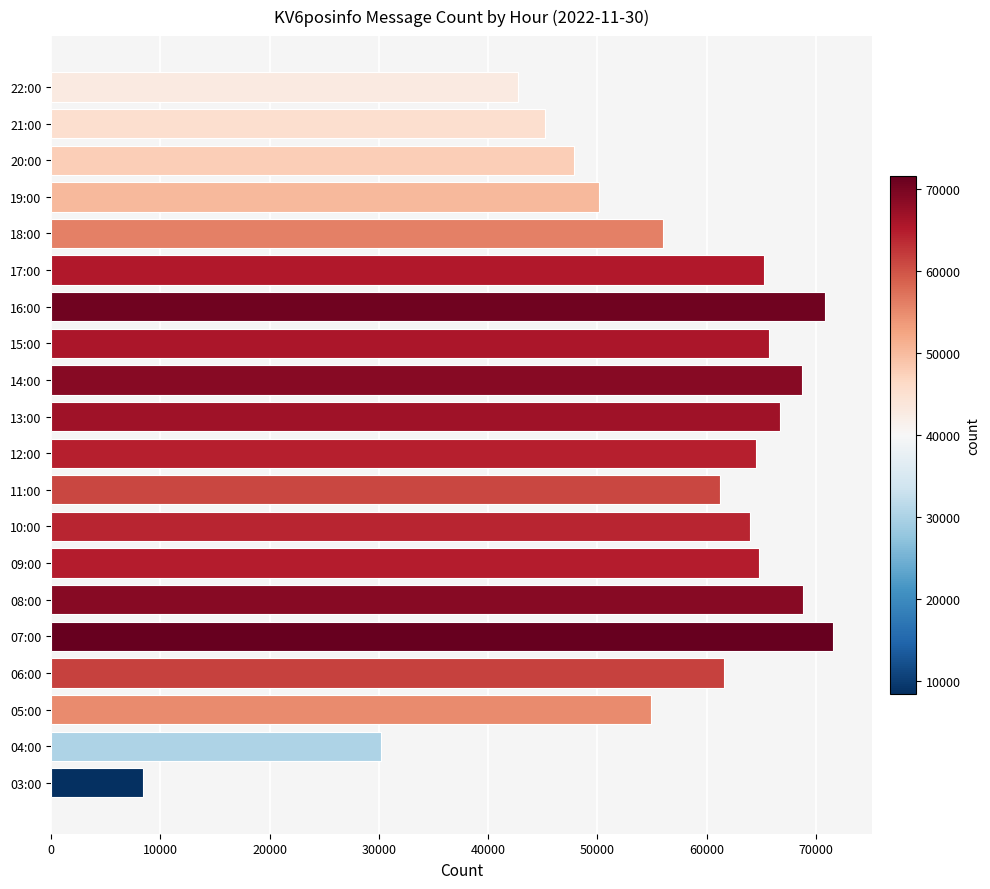

What is the difference between the maximum and minimum values?

63199